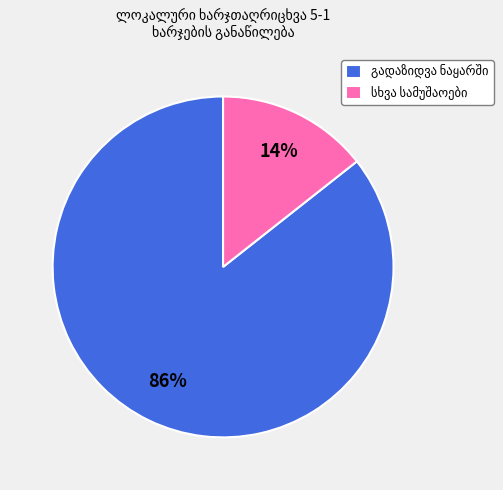

Is there any slice that represents more than half of the pie?

Yes